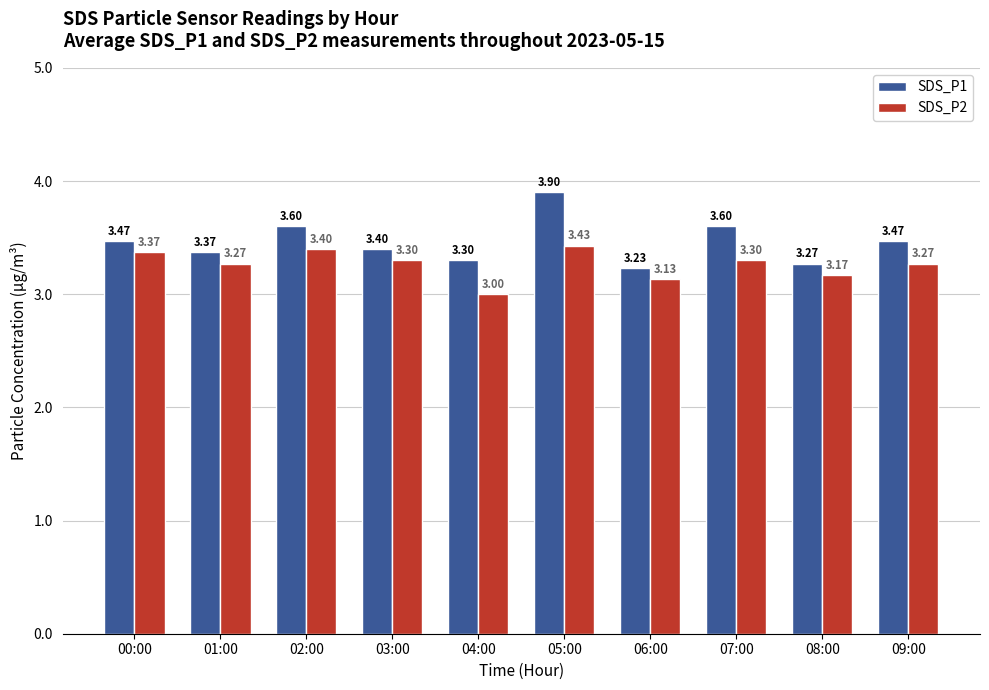

What is the spread (max minus min) of values at 08:00?

0.1